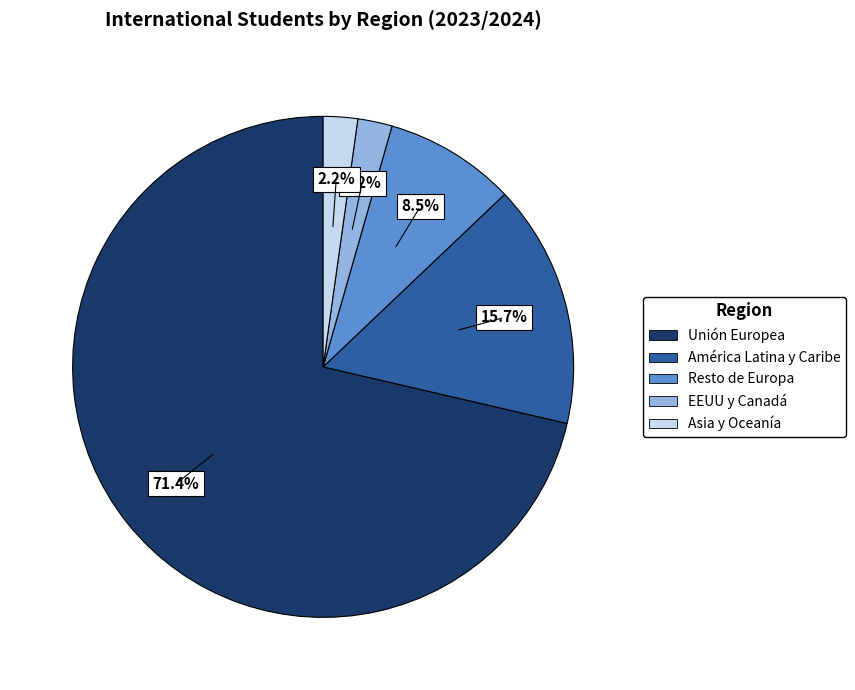

How many slices are in this pie chart?

5